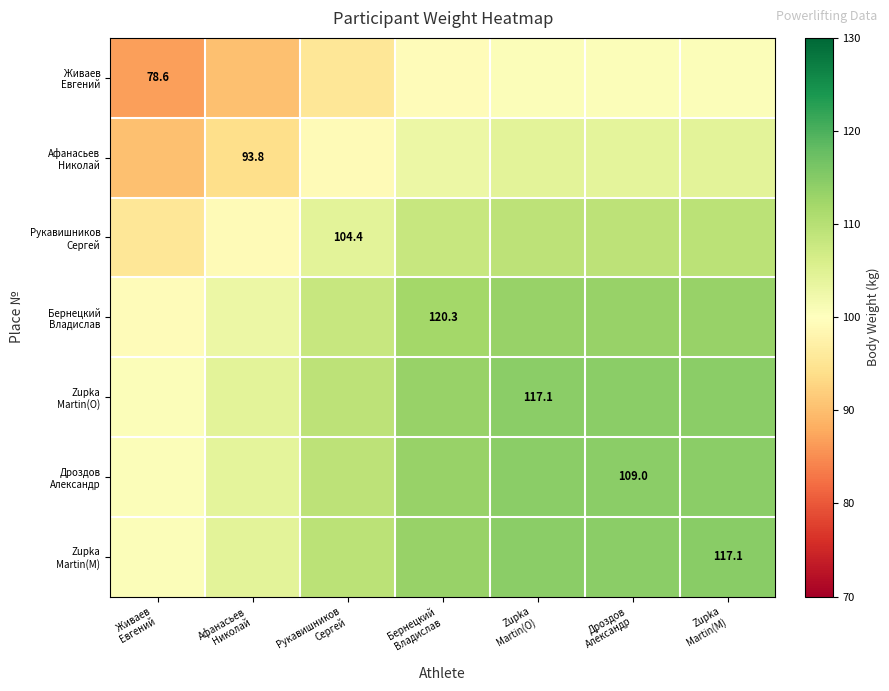

Between Рукавишников
Сергей and Бернецкий
Владислав, which is larger?

Бернецкий
Владислав